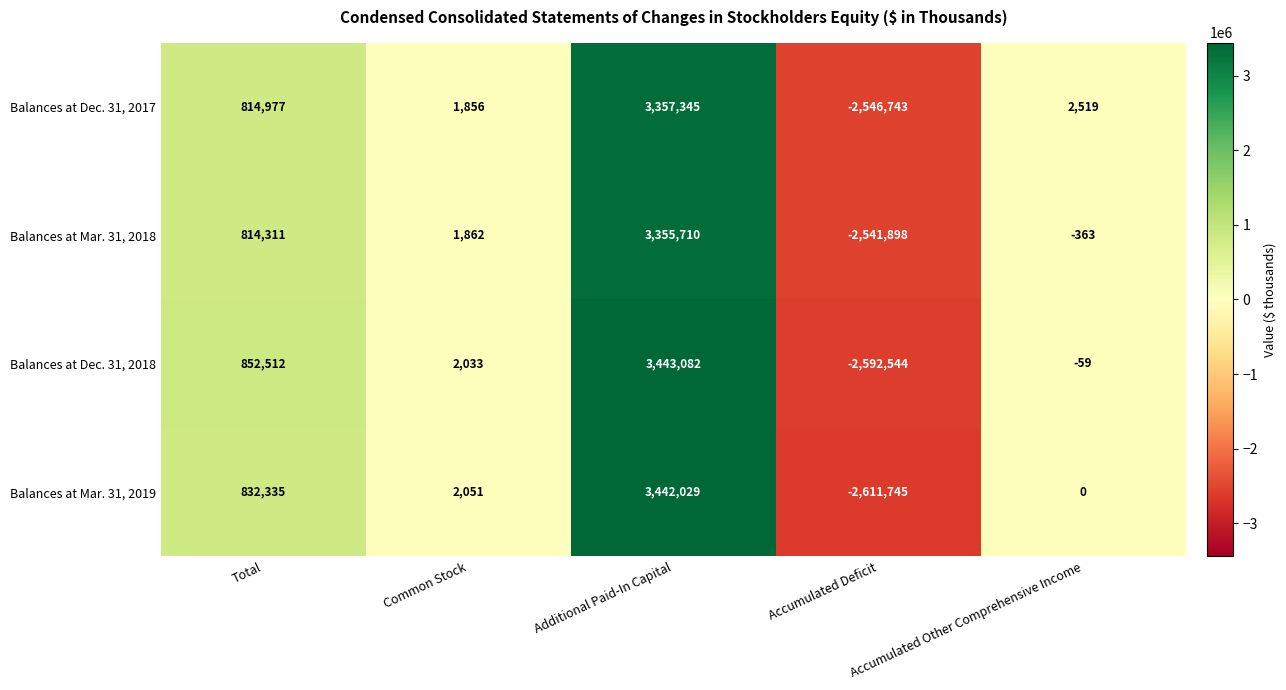

Where does the Balances at Dec. 31, 2018 series first go above 2033?

Total